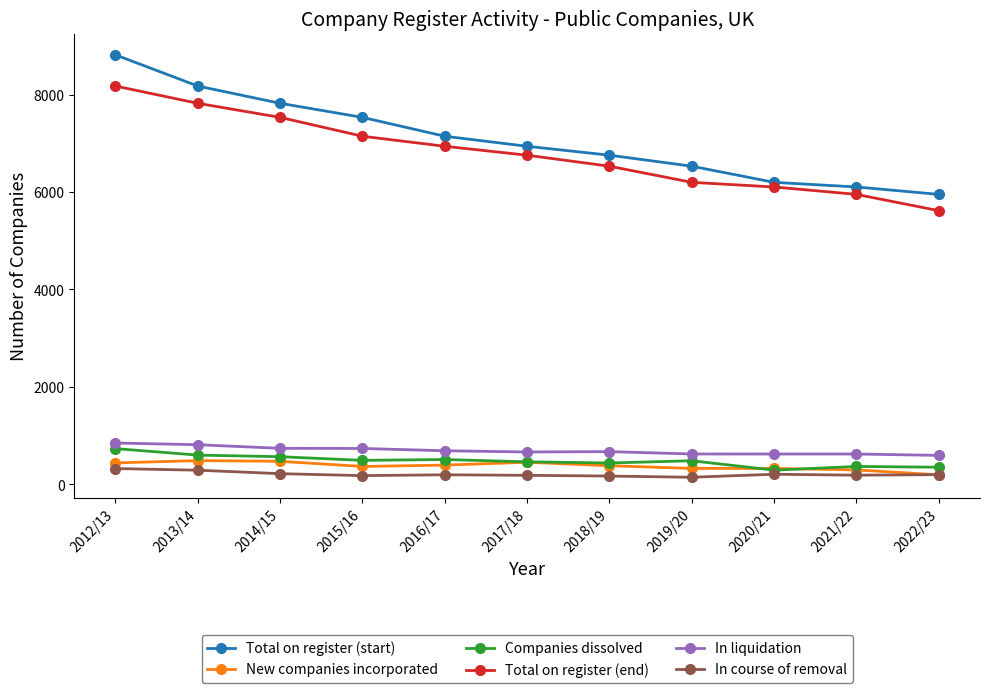

At which label does Total on register (end) reach its minimum?

2022/23